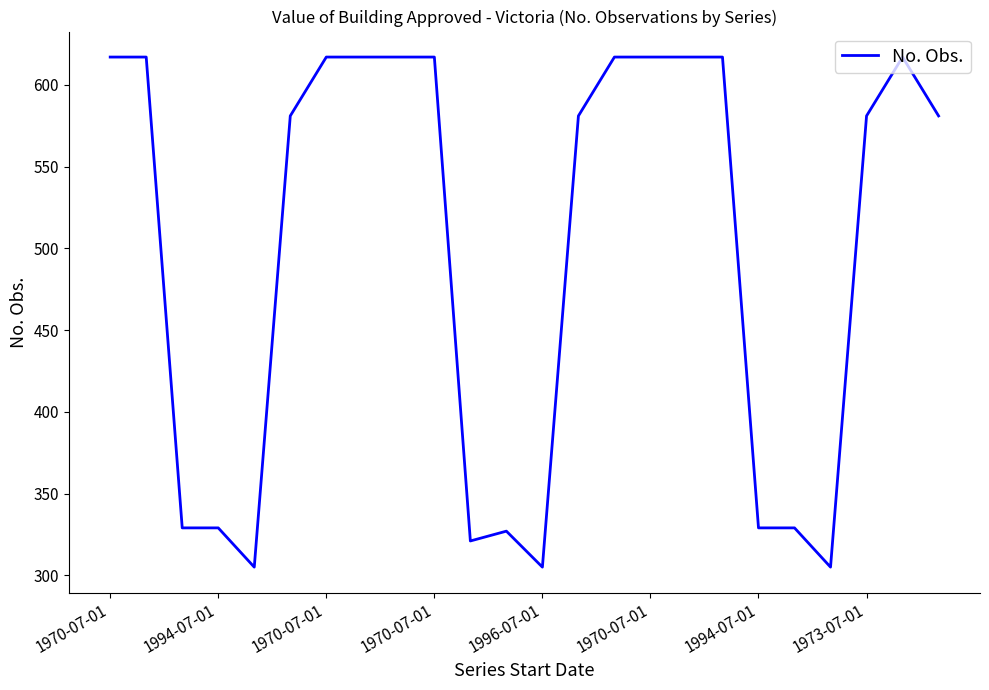

How many distinct data groups are displayed?

1